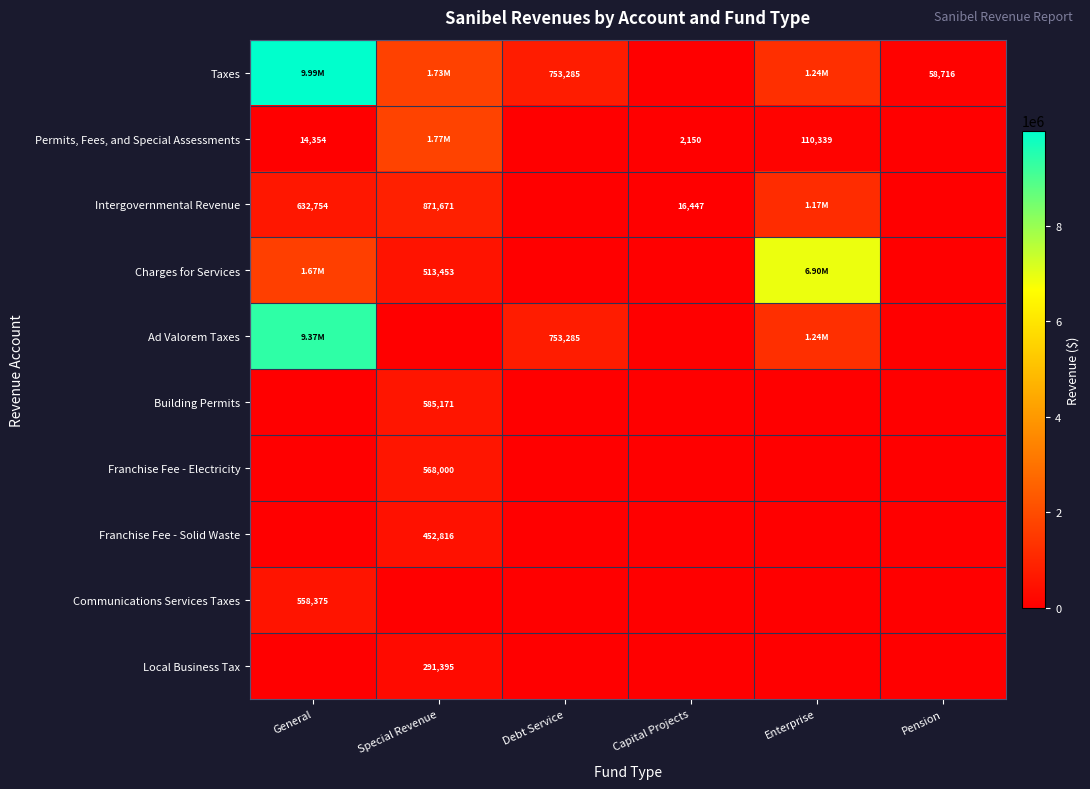

What is the sum of all Intergovernmental Revenue values?

2692919